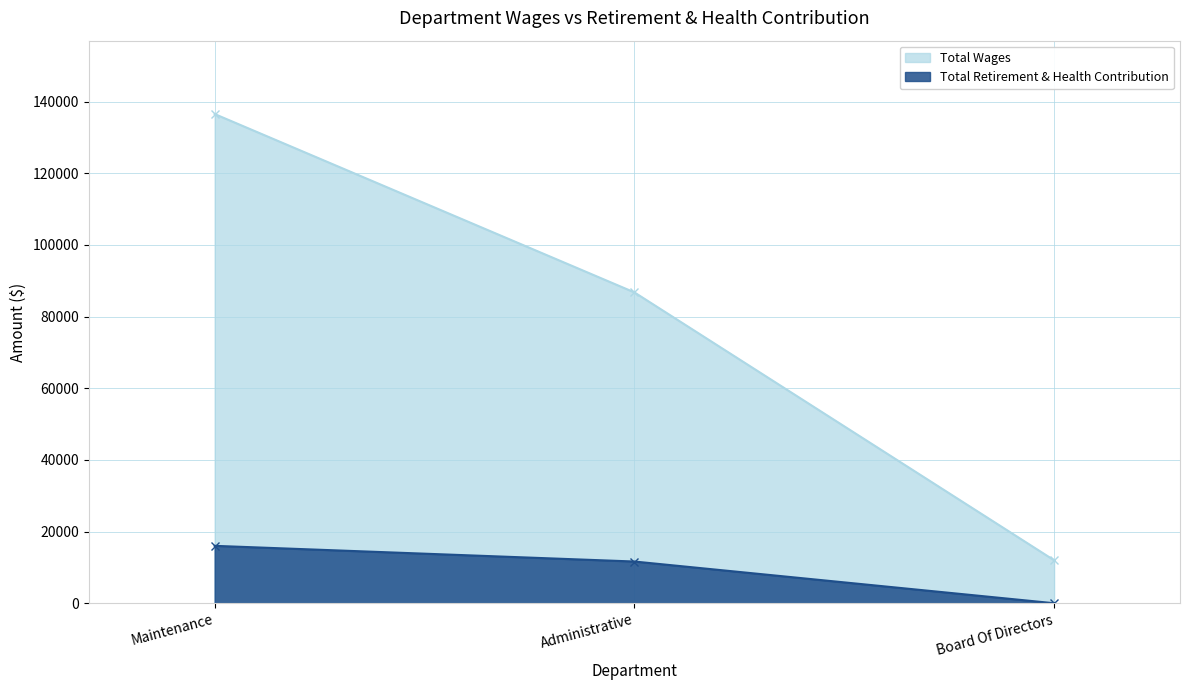

How many lines are shown in the chart?

2